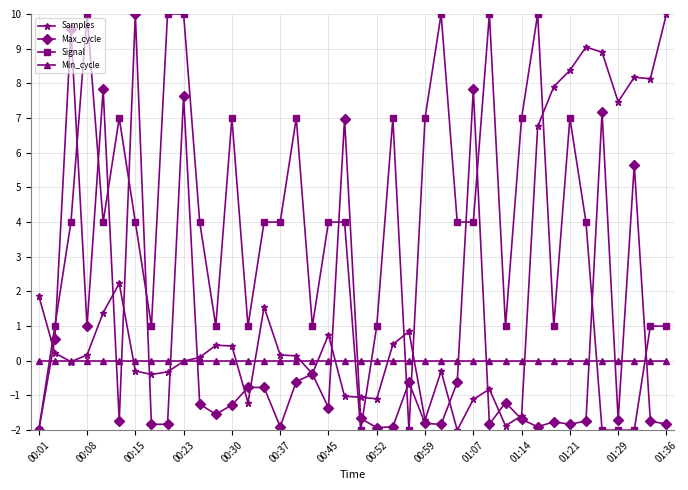

True or false: Samples has more than 0 points higher than both neighbors.

True